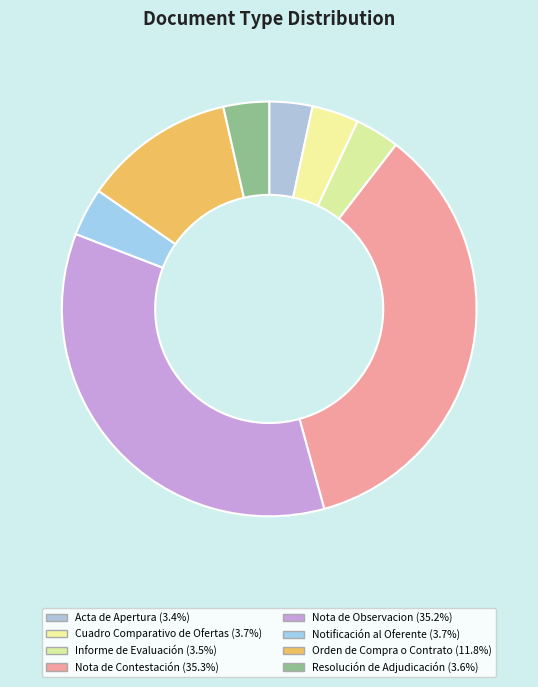

To the nearest percent, what is the average slice percentage?

12%